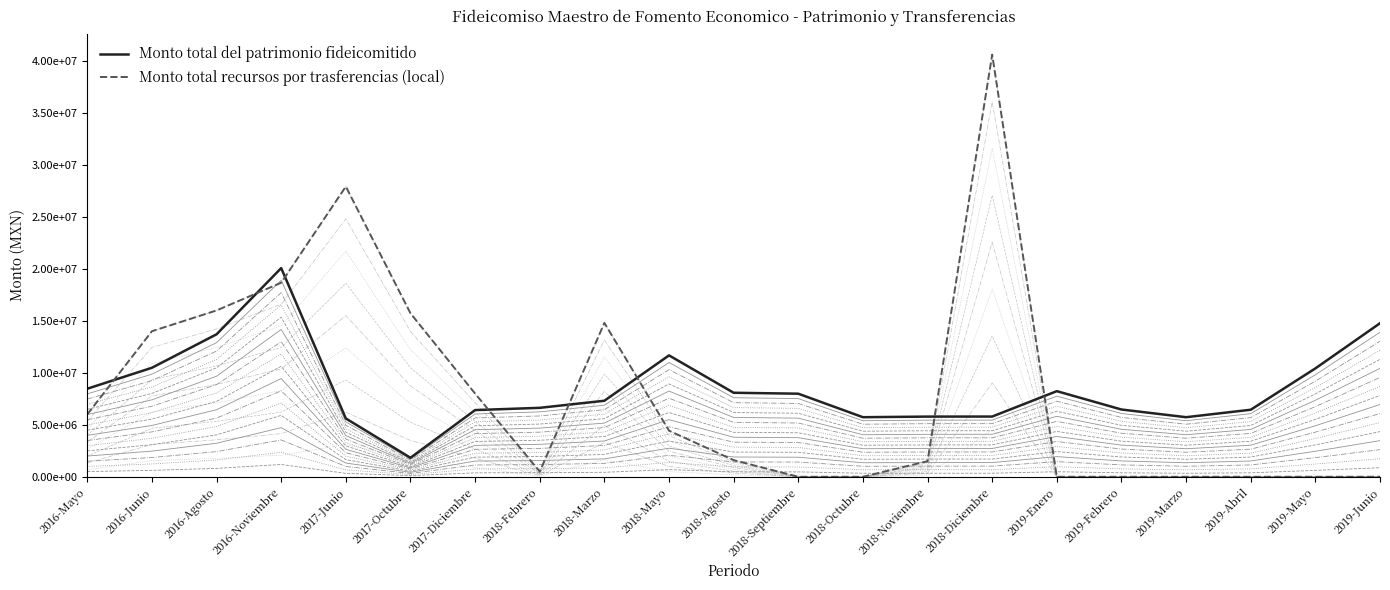

What is the average value of the Monto total recursos por trasferencias (local) series?

8083049.2